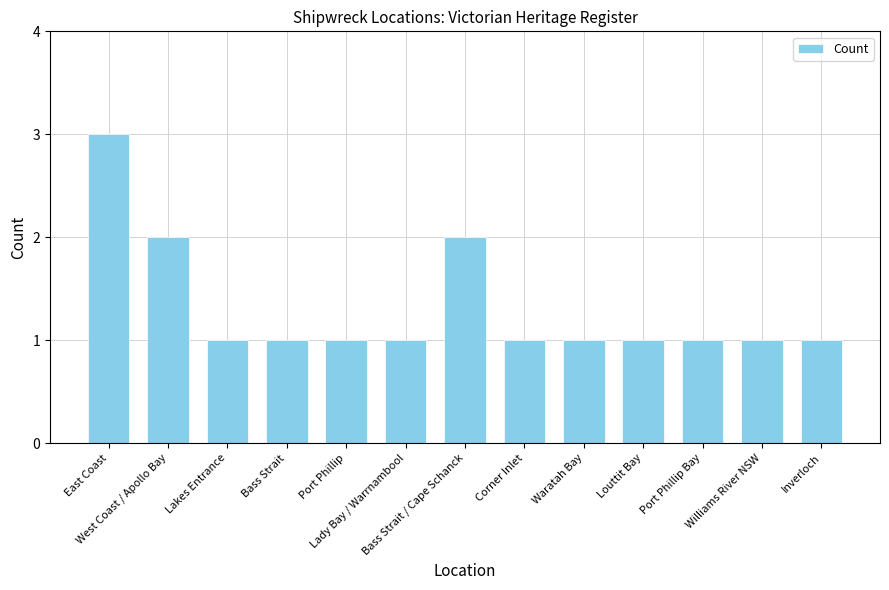

Is it true that the value at Williams River NSW is 2?

False